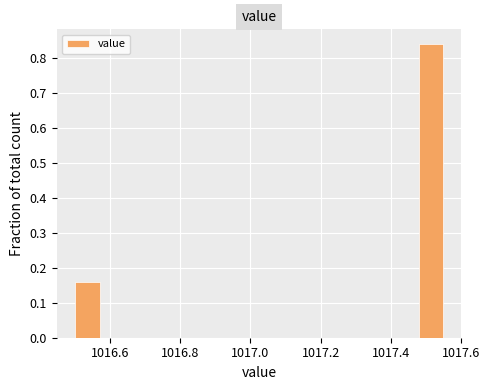

Read against the x-axis, roughly where is the centre of the tallest bar?

1017.52